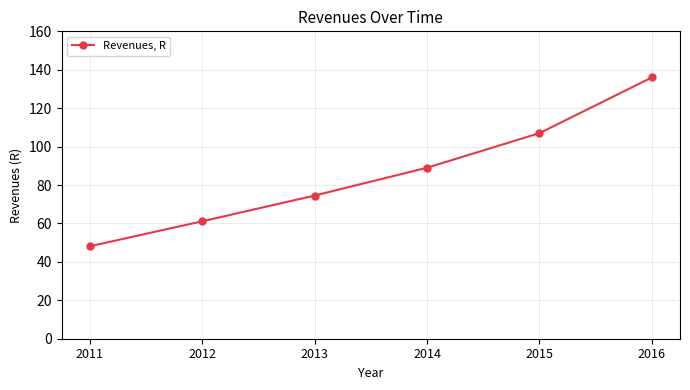

Read the value at 2014.

89.0